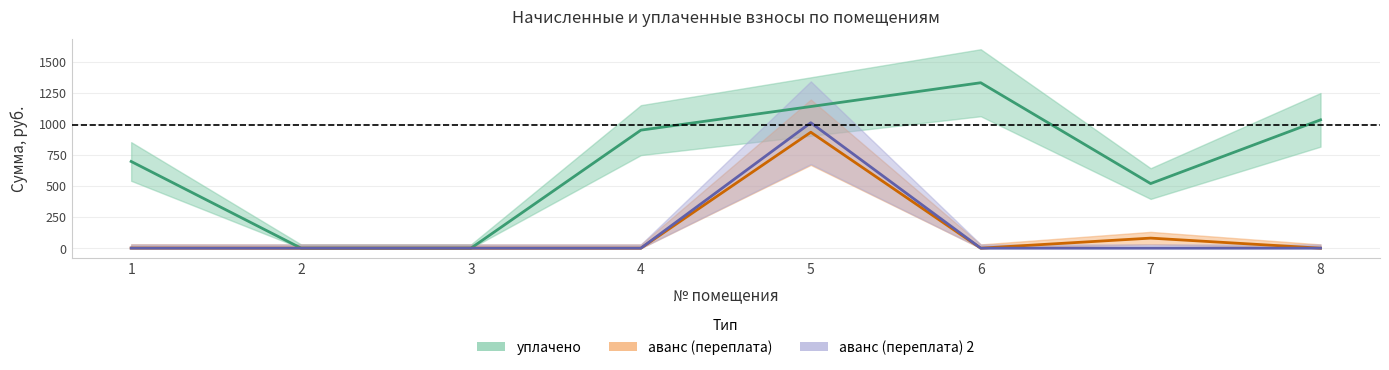

True or false: уплачено and аванс (переплата) 2 cross at least once.

False